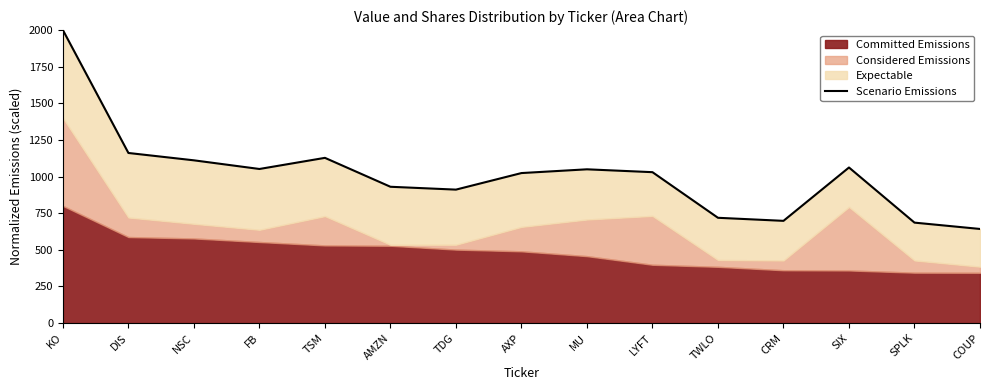

True or false: the data shows 911.0 at TDG.

True